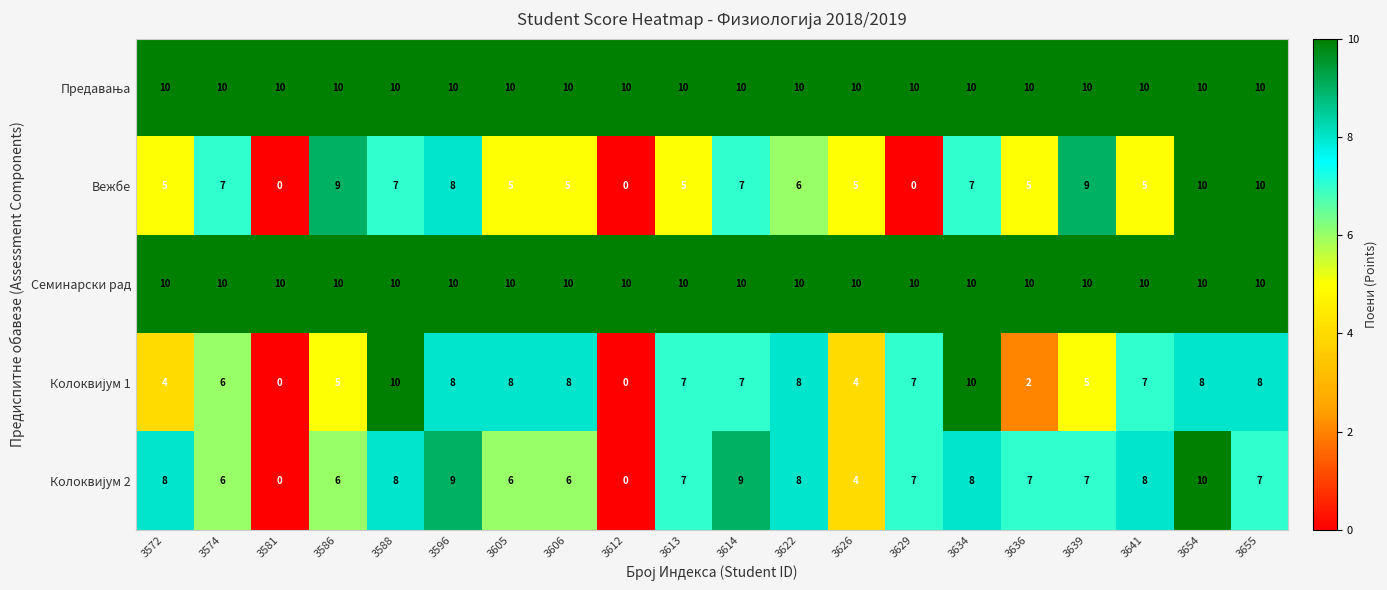

Where is Колоквијум 2 nearest to the value 5?

3574